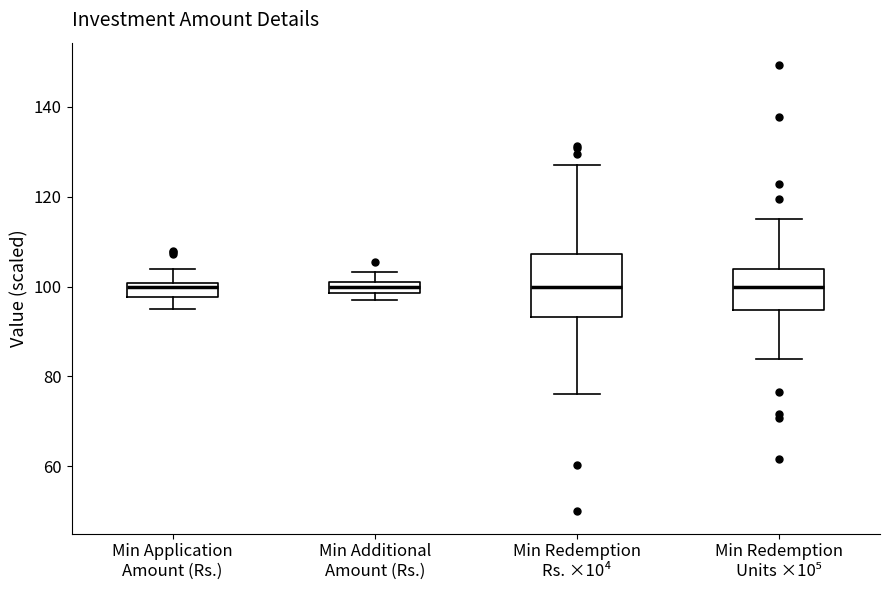

Where is the lower edge of the box for Min Additional Amount (Rs.) on the y-axis? The values are not printed on the chart, so give them approximately, as read against the axis.

98